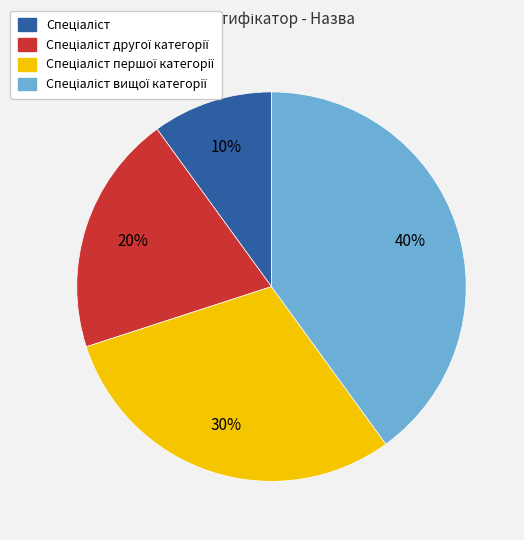

Is there any slice that represents more than half of the pie?

No